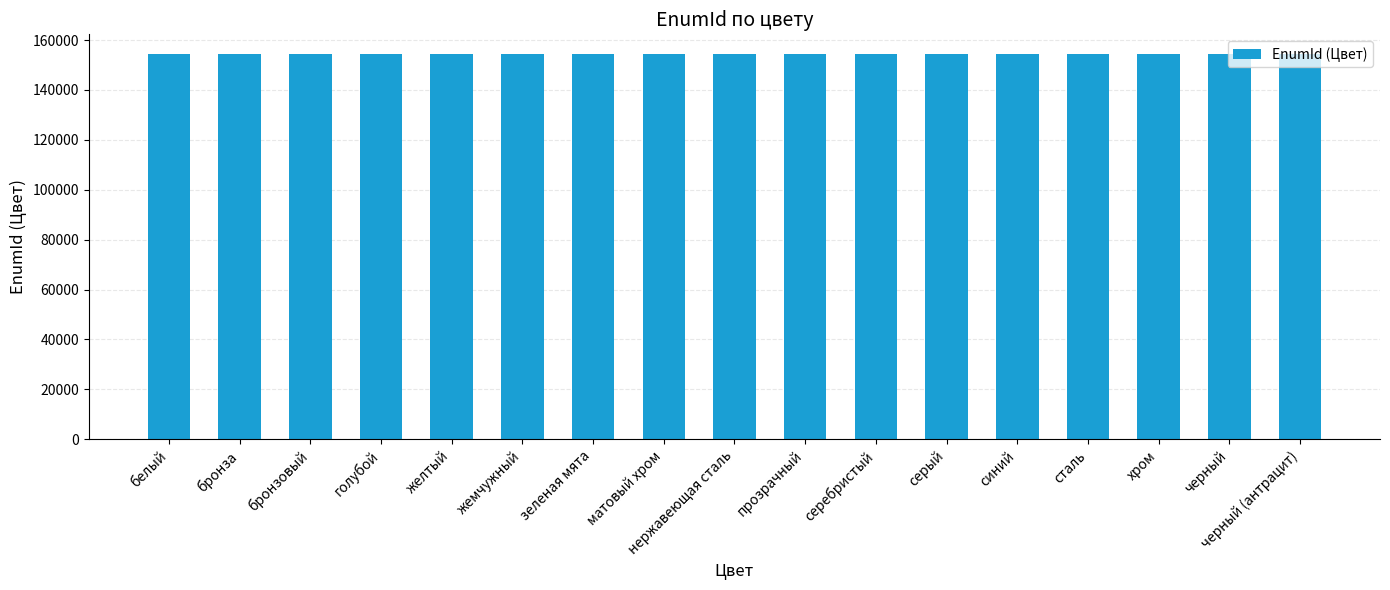

What is the greatest value displayed?

154577